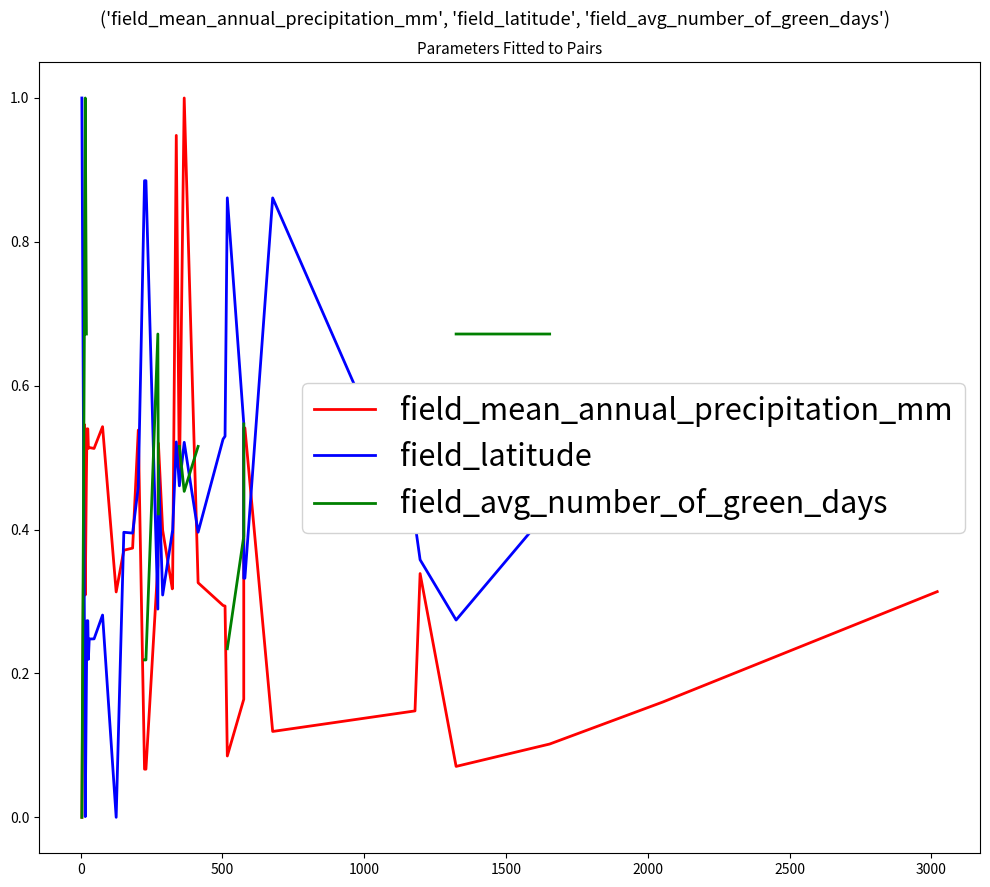

Count the number of categories in the chart.

38